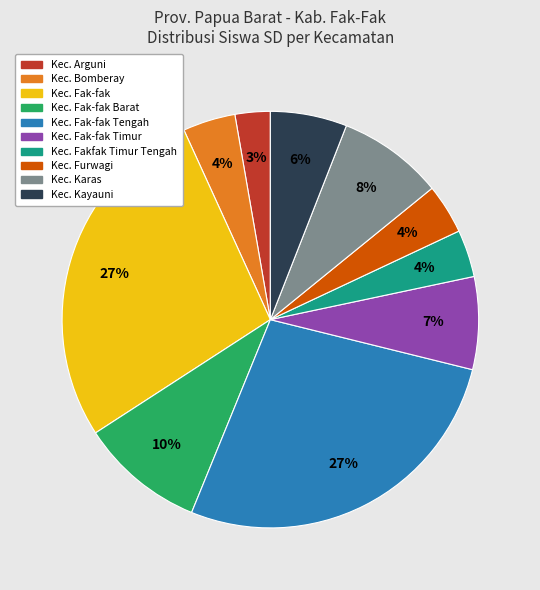

Does any single category account for the majority?

No